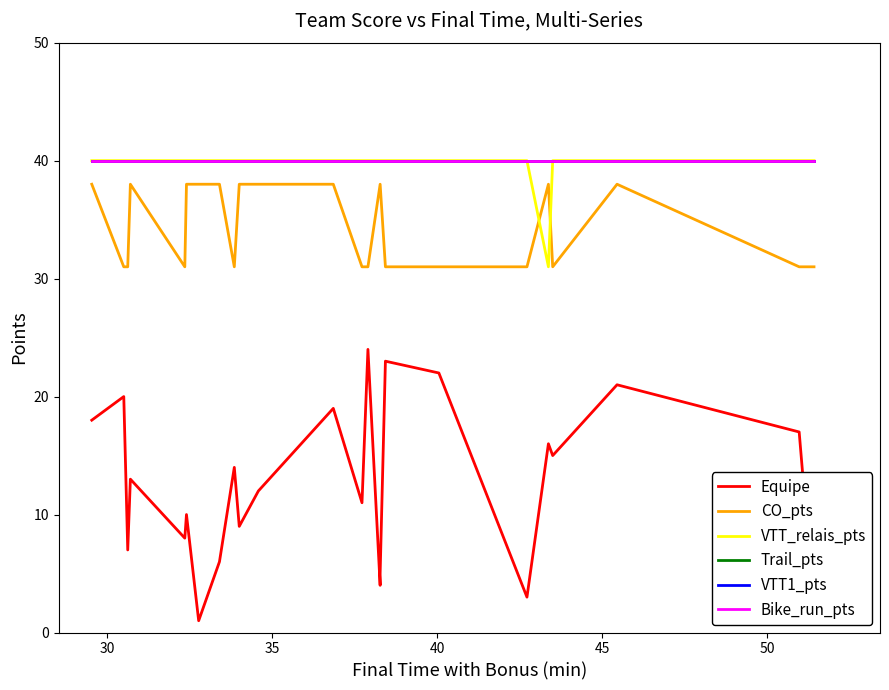

What is the lowest value of the VTT_relais_pts series?

31